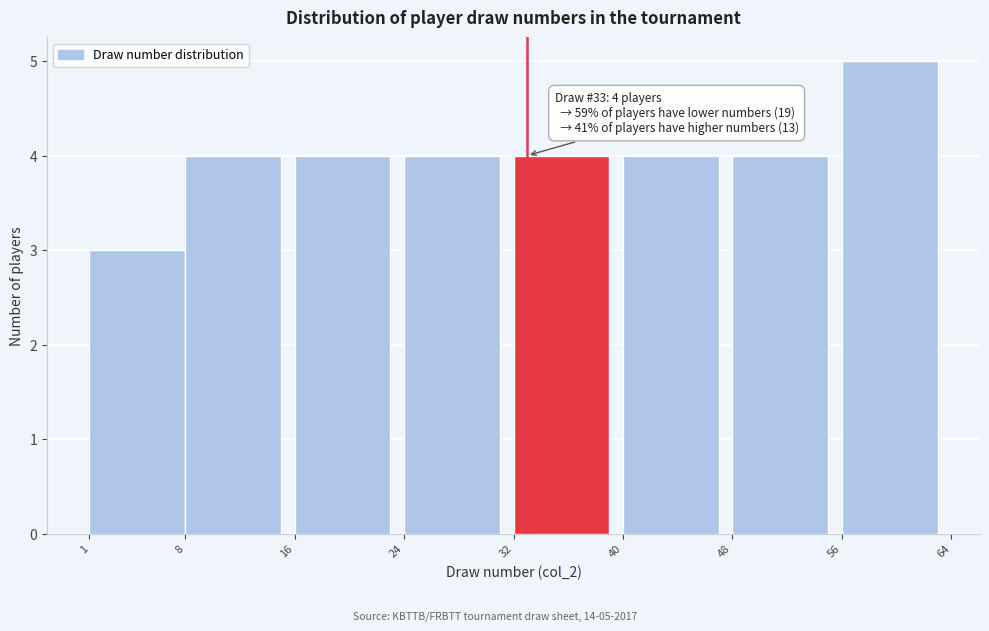

Over which range of the x-axis is the bar tallest?

56 to 64